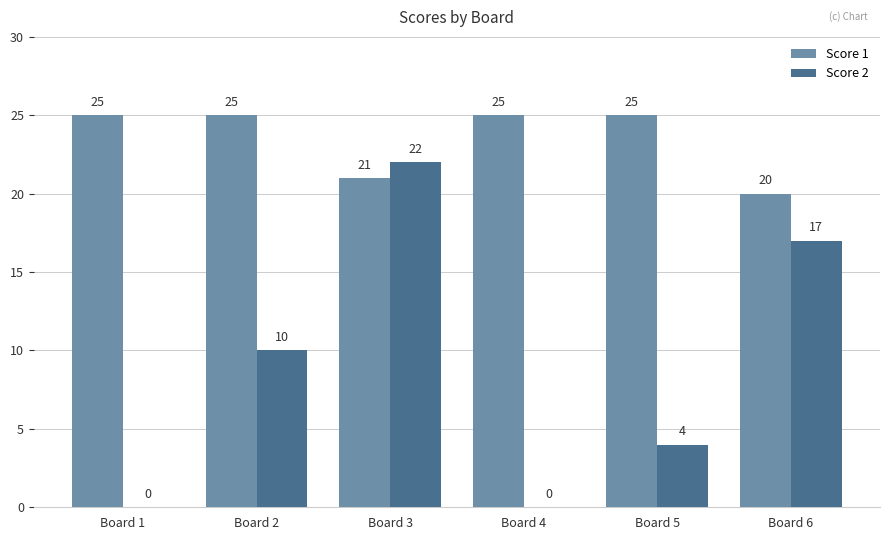

How many values in Score 2 are above zero?

4